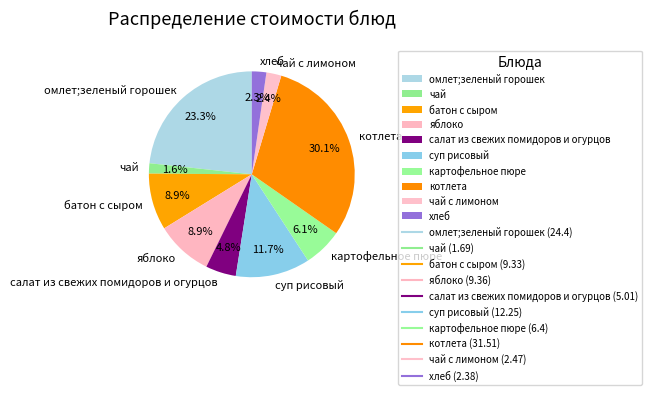

Count the number of slices in the pie.

10